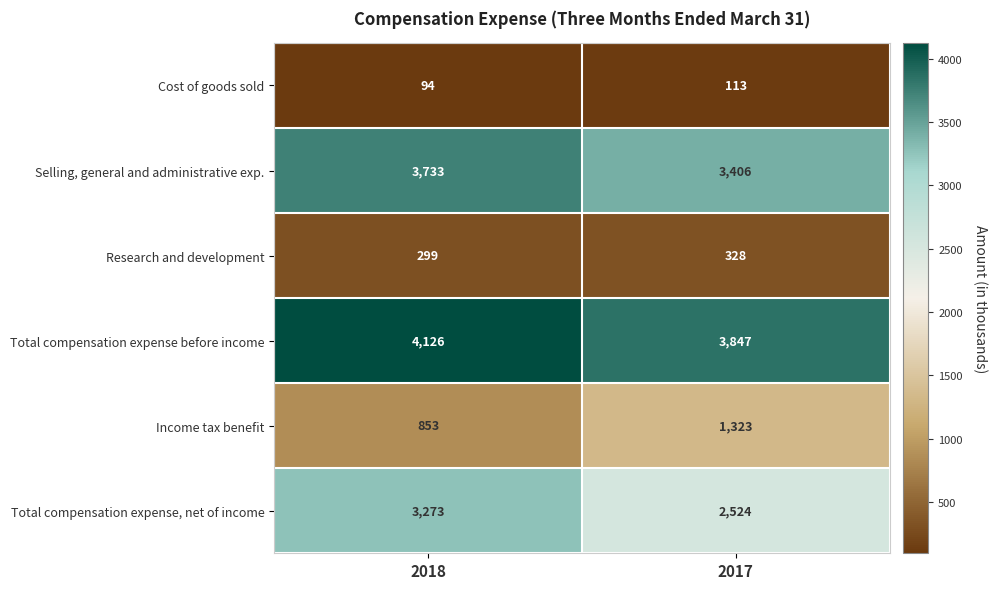

Between 2018 and 2017, which series saw the biggest shift?

Total compensation expense, net of income